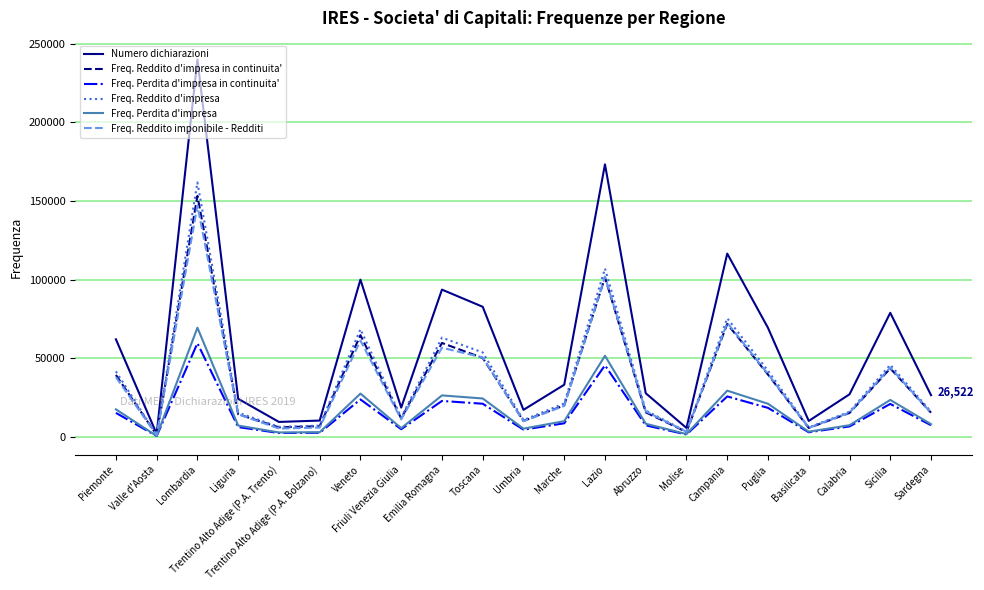

What is the minimum value for Freq. Reddito imponibile - Redditi?

1112